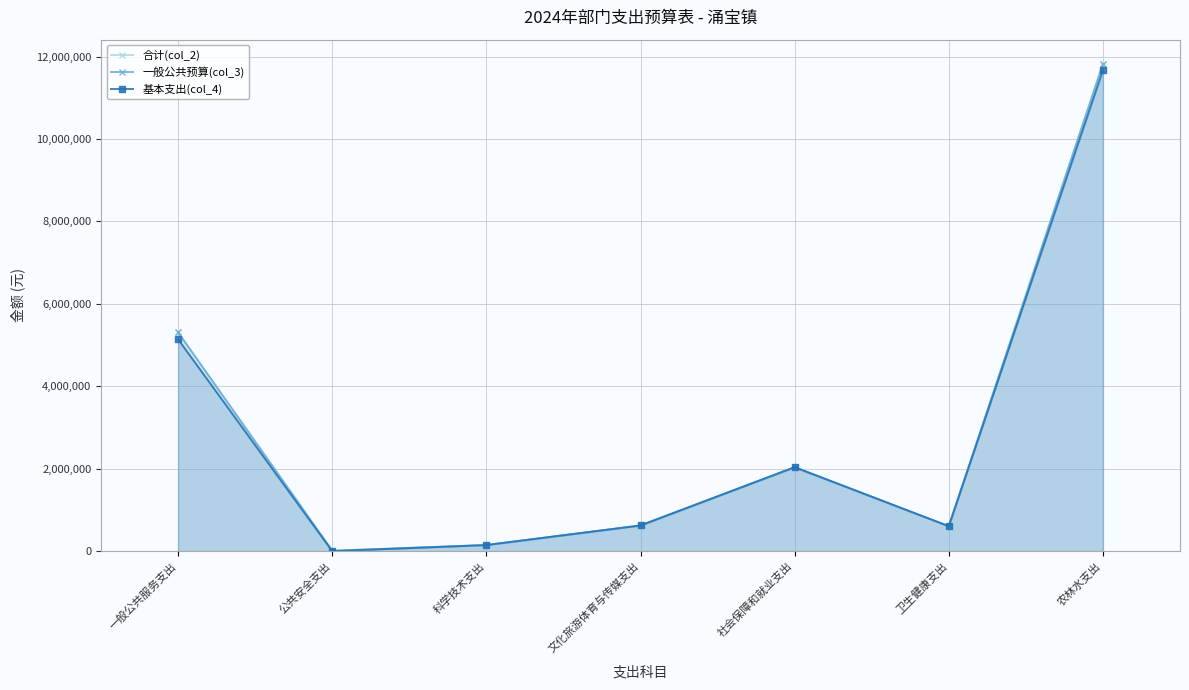

At which category does the chart reach its minimum across all series?

公共安全支出